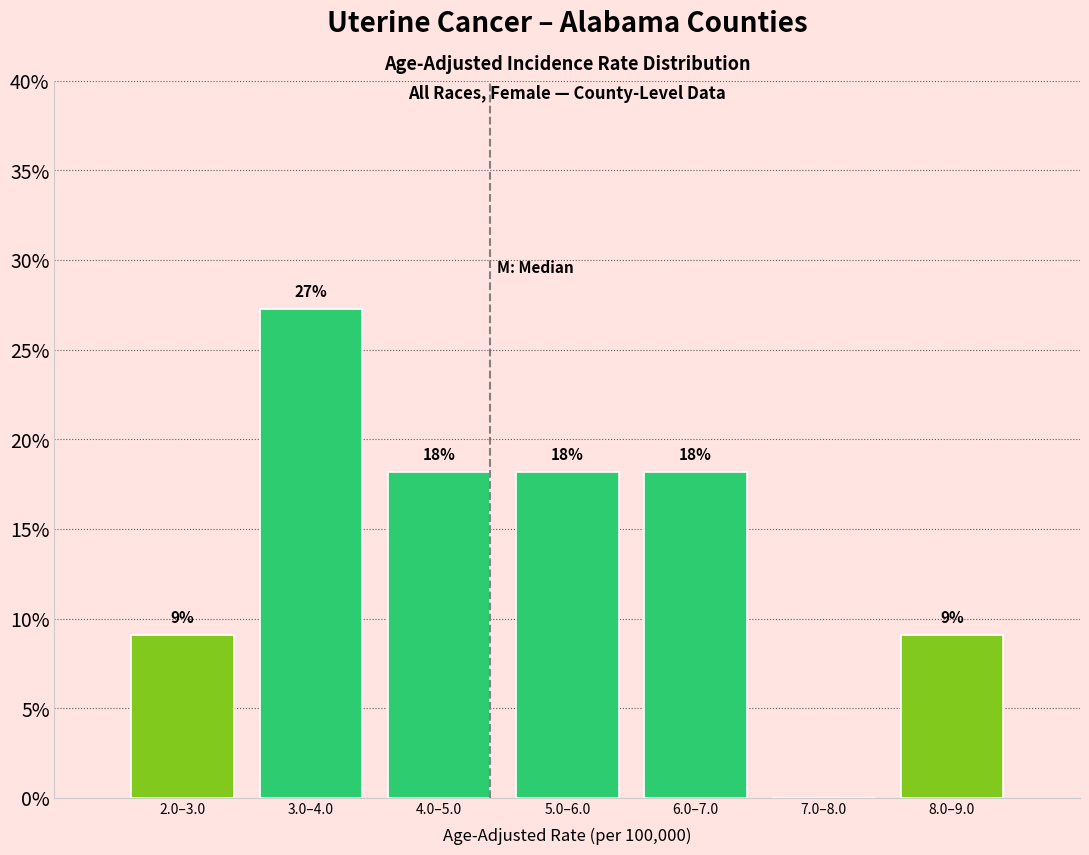

Are the bars horizontal?

No